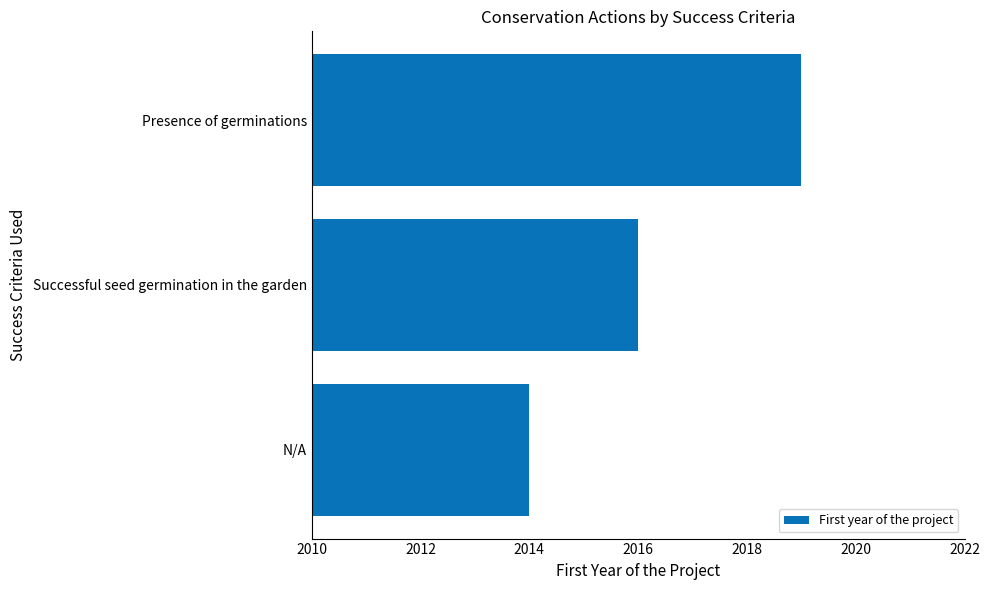

Which label corresponds to the largest value in the chart?

Presence of germinations